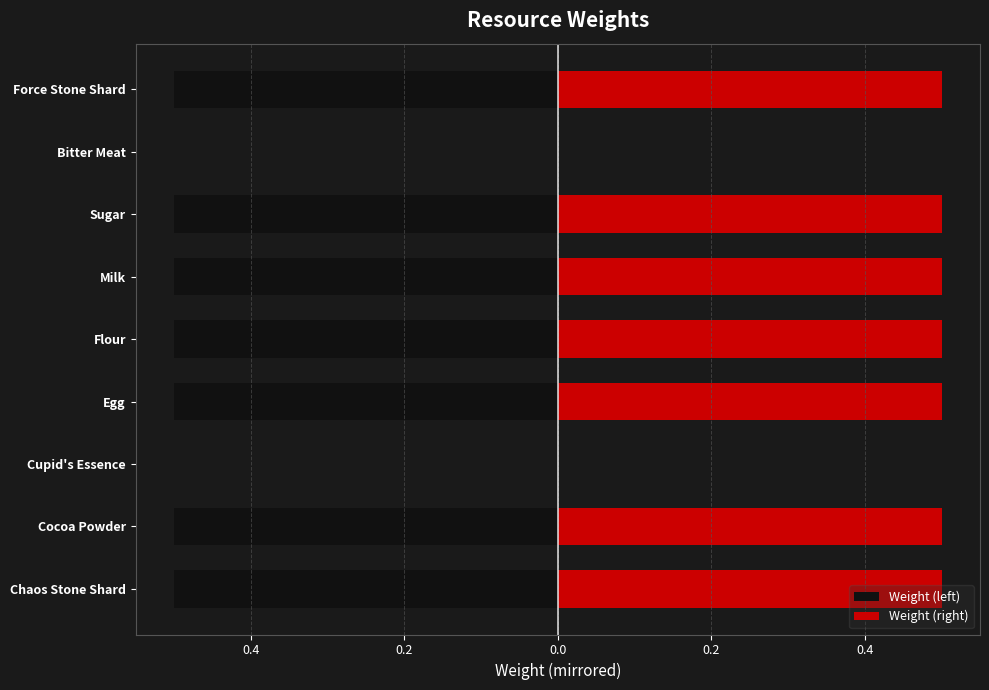

Which series changed the most between Chaos Stone Shard and Cupid's Essence?

Weight (left)